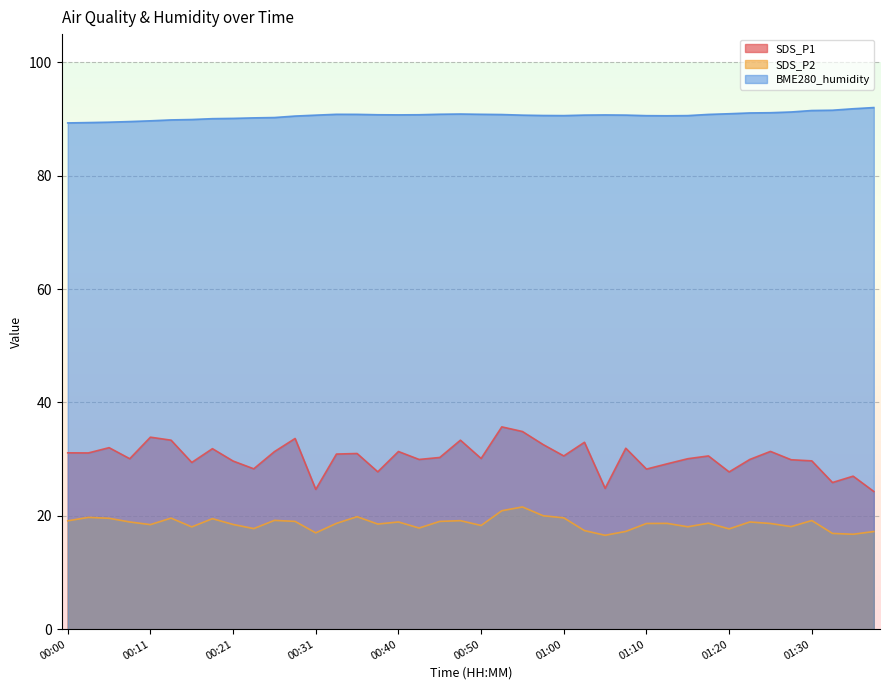

Which series changed the most between 00:05 and 01:20?

SDS_P1